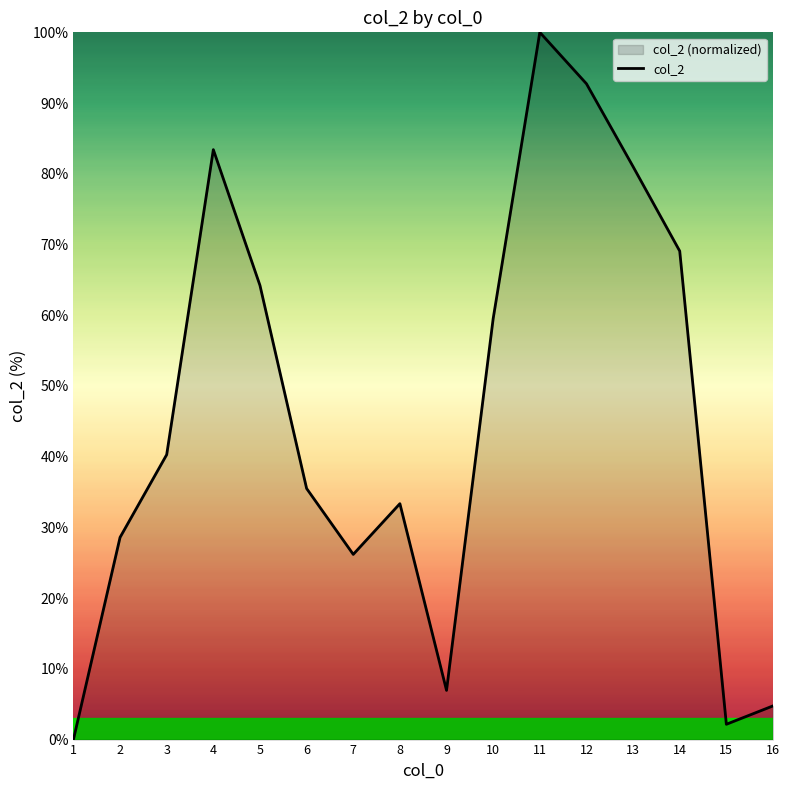

Between 14 and 10, which is larger?

14